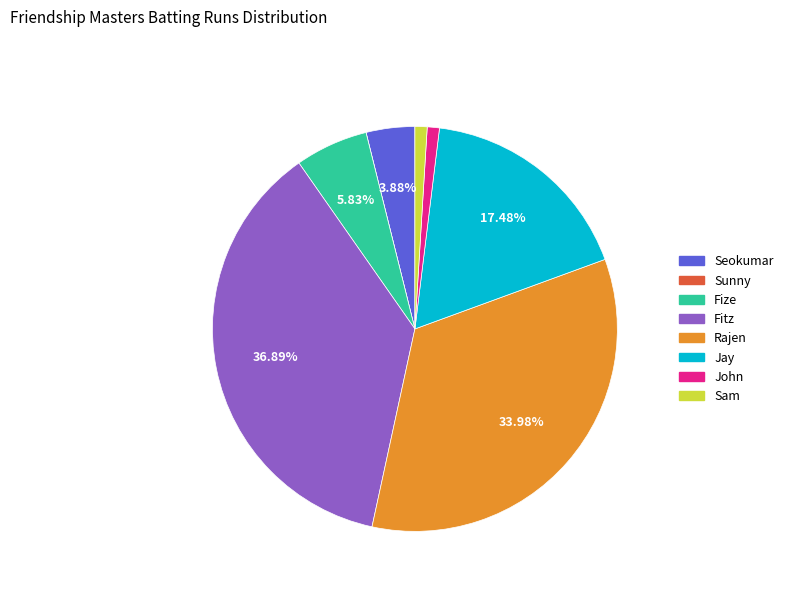

Is there a majority slice in this chart?

No